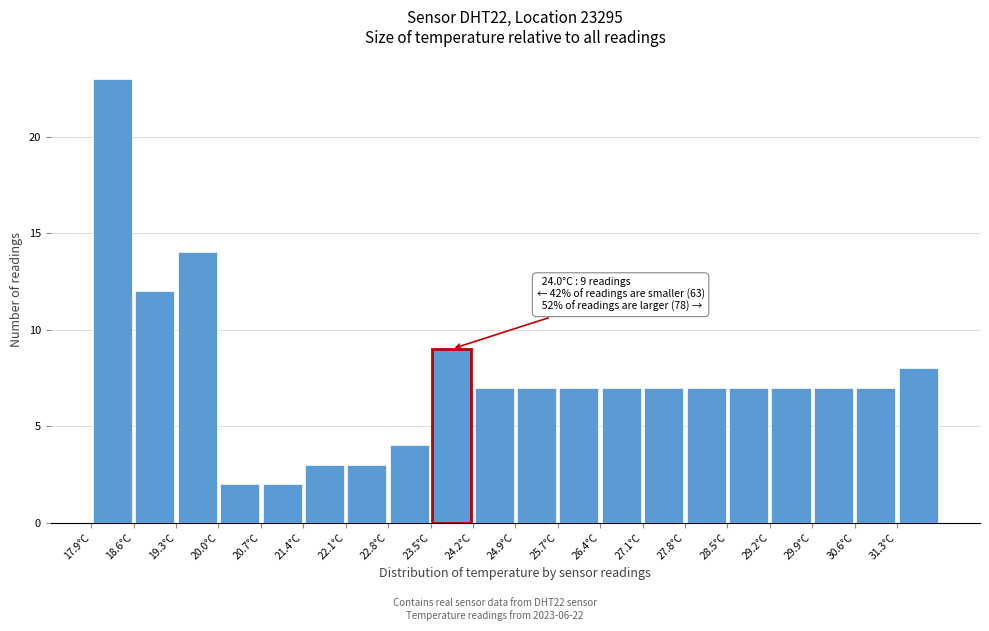

Which range on the x-axis has the tallest bar?

17.9 to 18.6